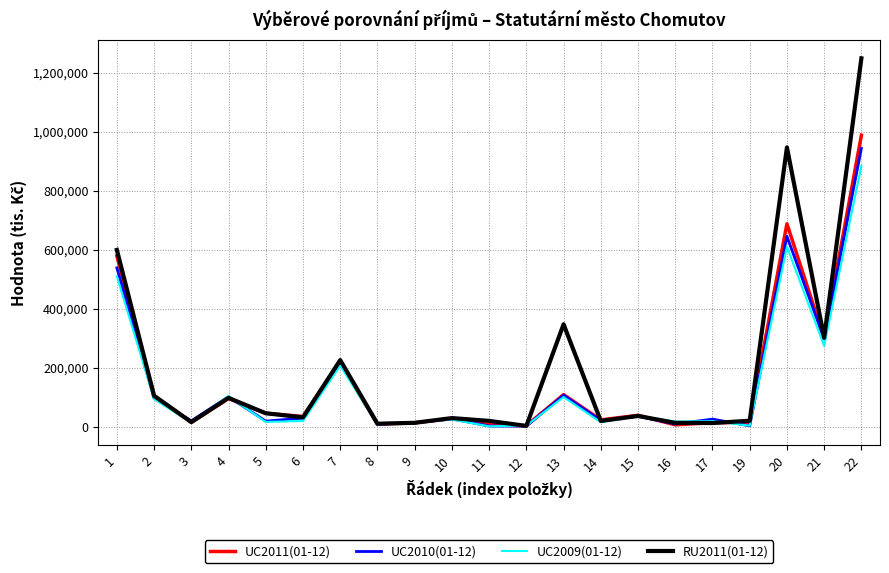

At which category is the sum across all series the highest?

22